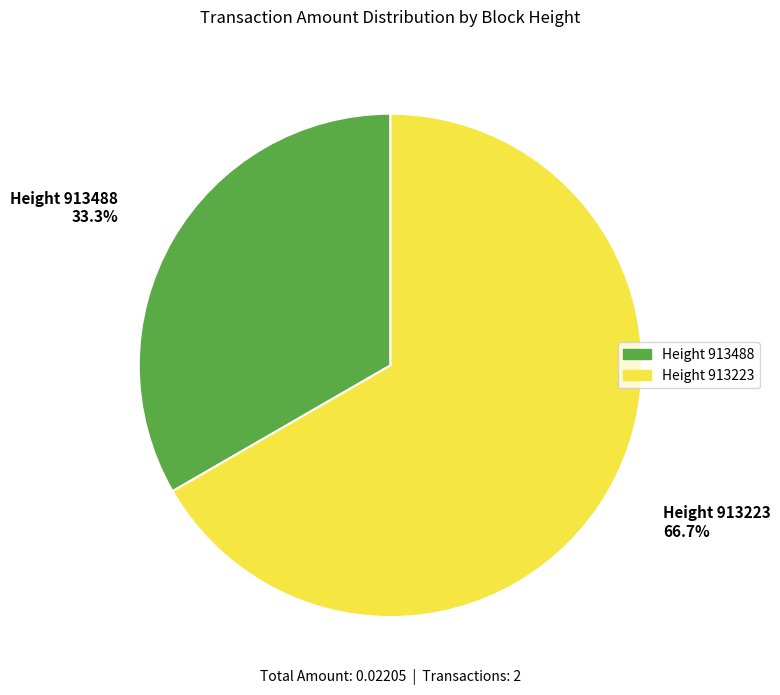

How many slices are in this pie chart?

2